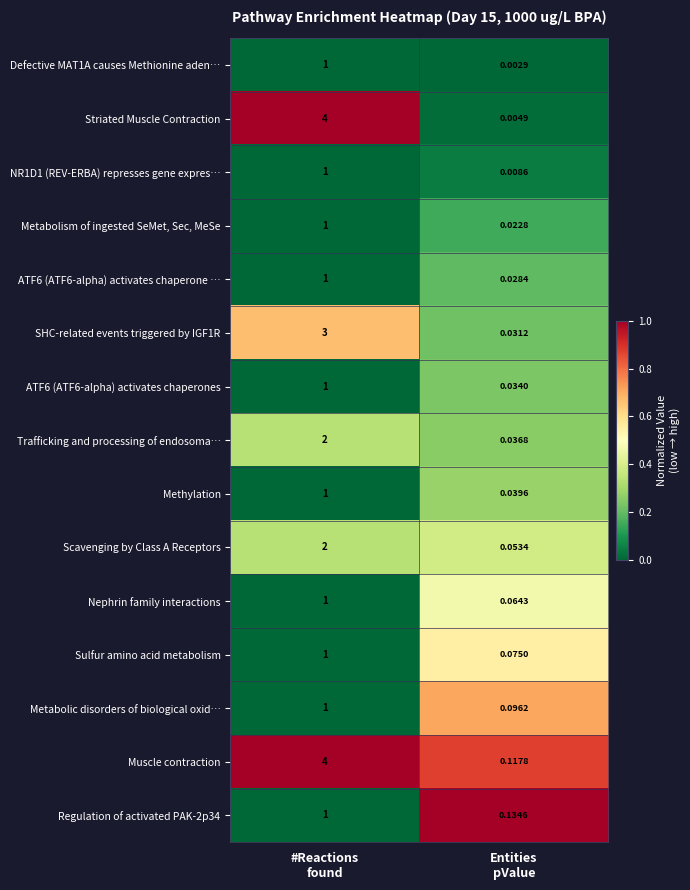

Count the number of categories in the chart.

2